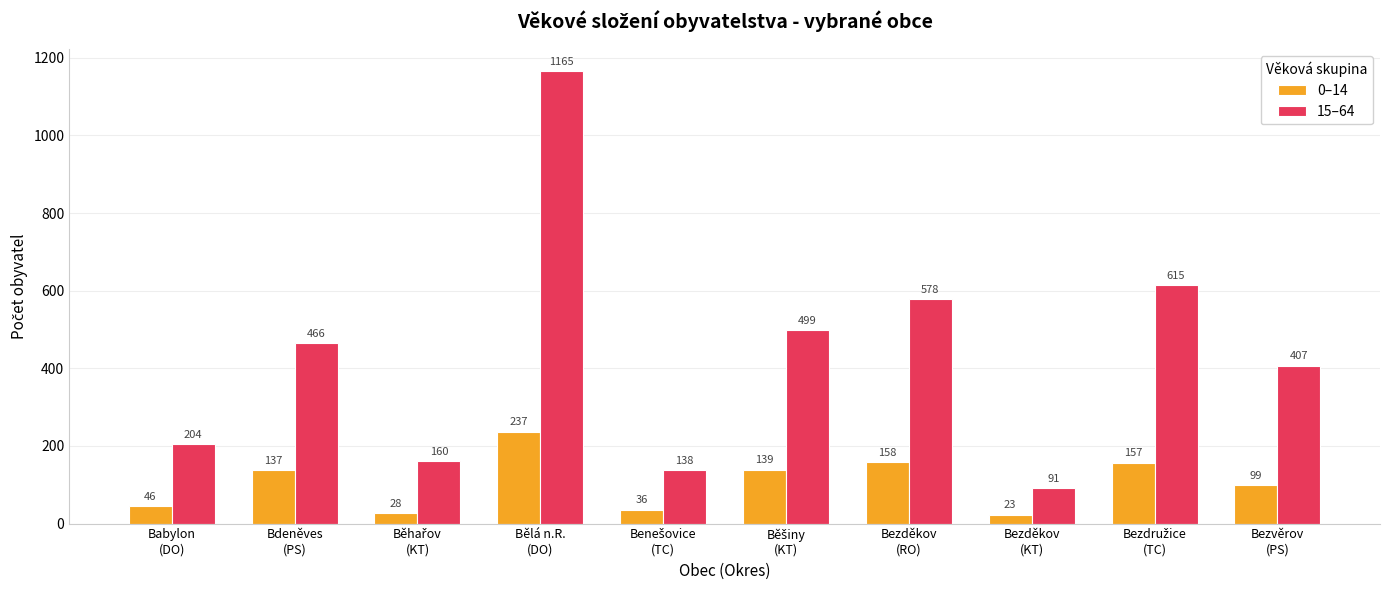

At which category is the sum across all series the highest?

Bělá n.R.
(DO)